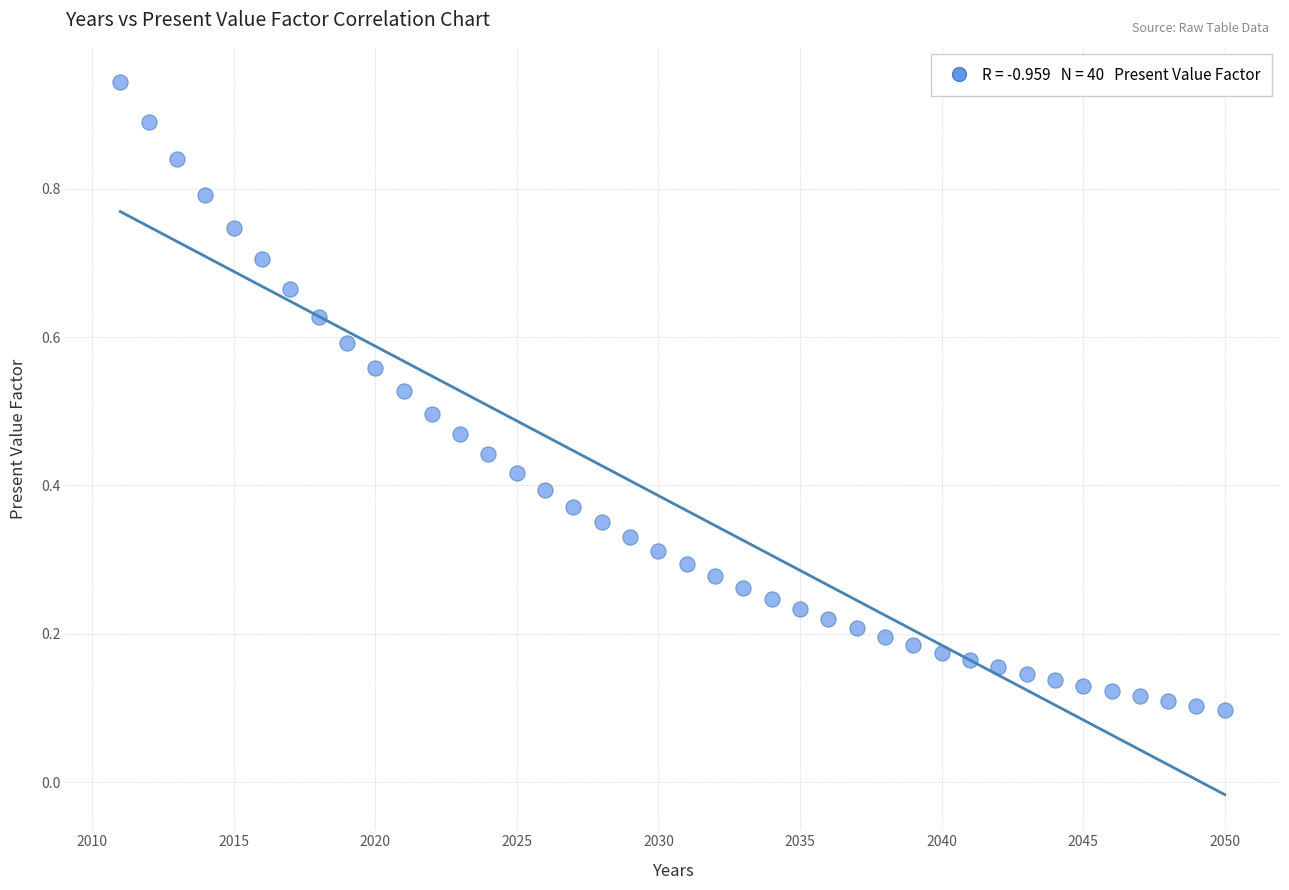

What is the range of X values (max minus min)?

39.0